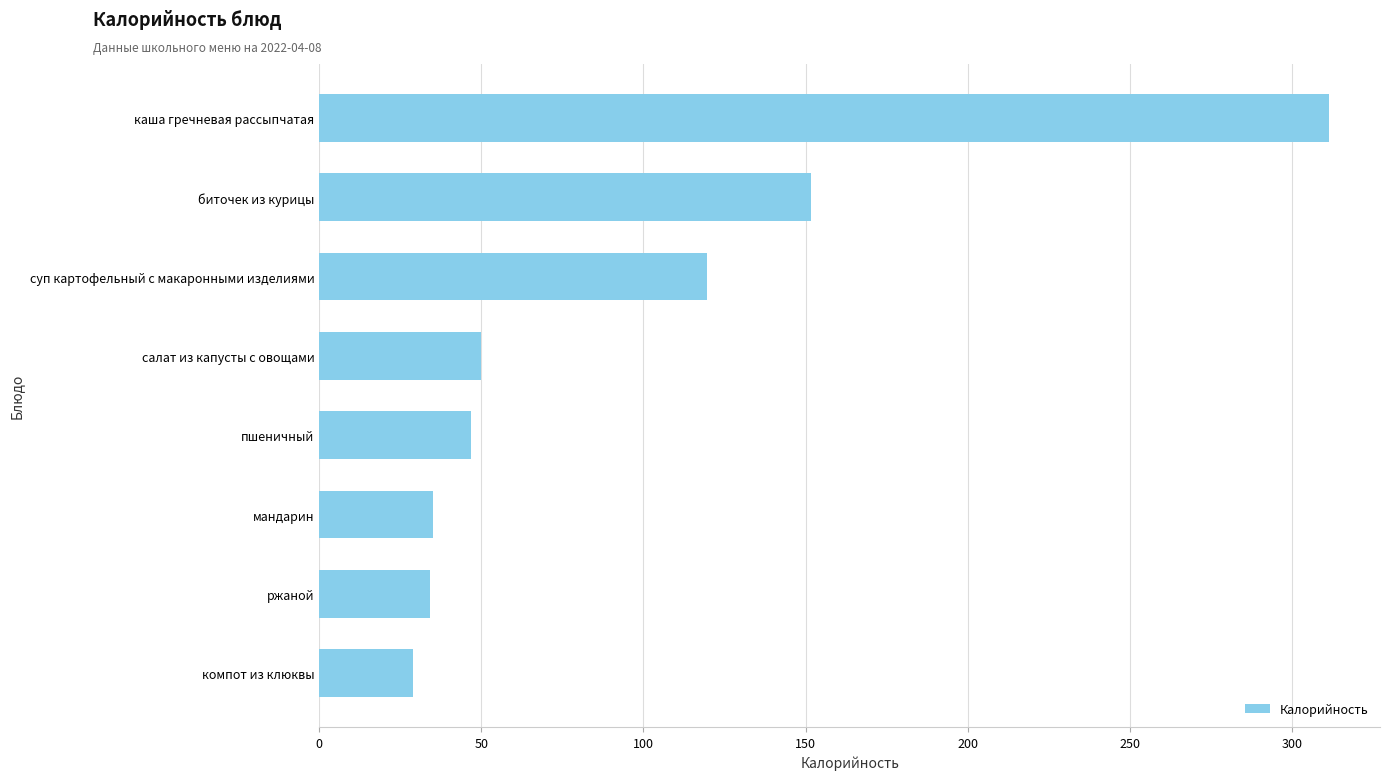

What is the value of the 2nd bar from the top?

151.8